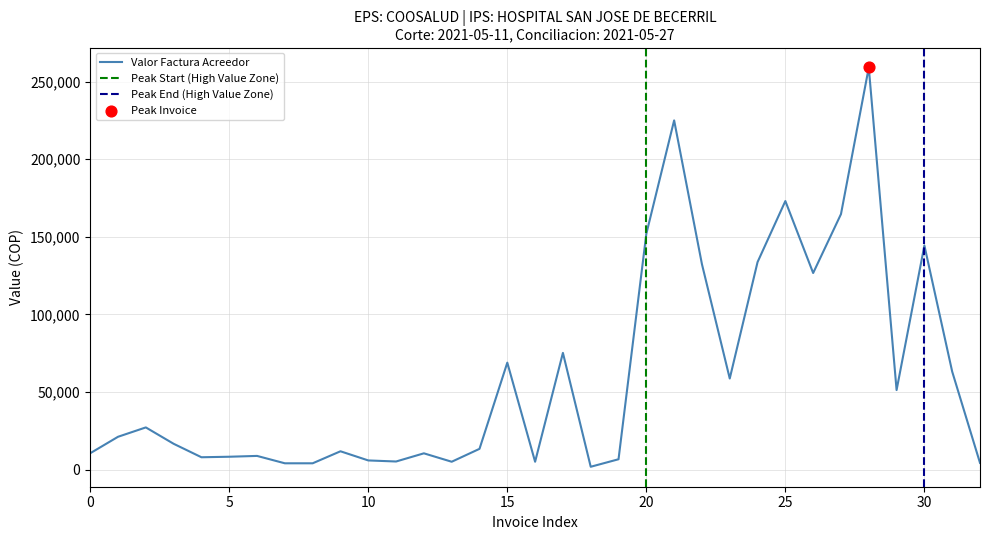

The Valor Factura Acreedor series shows 10599 at 0. True or false?

True